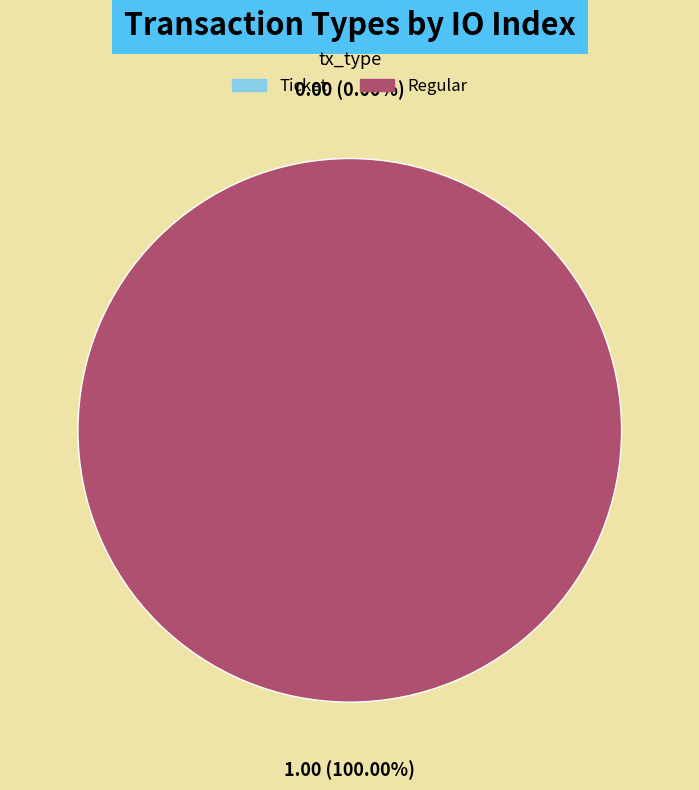

How many segments does this pie chart have?

2